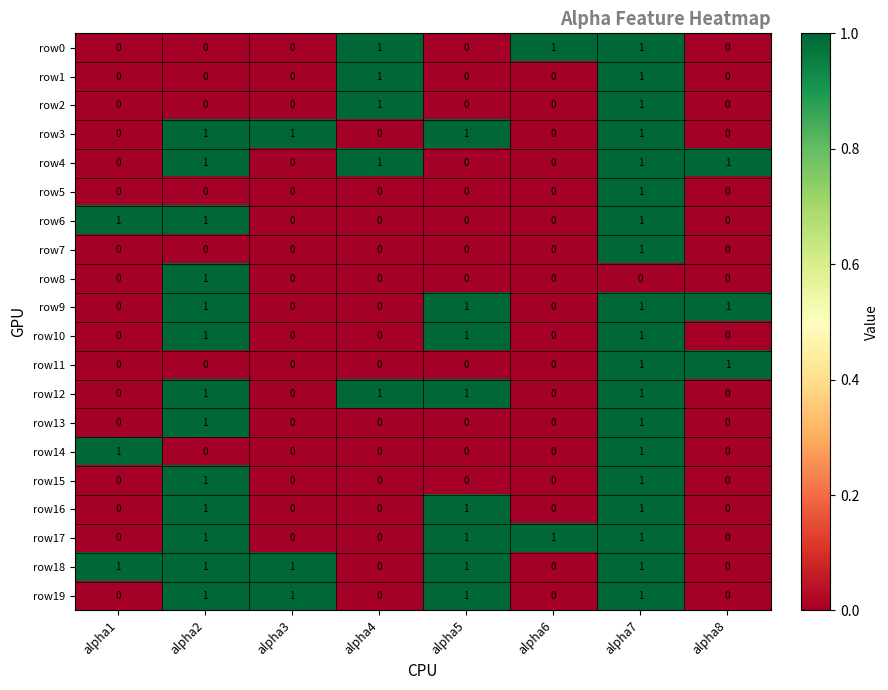

What is the sum of all row12 values?

4